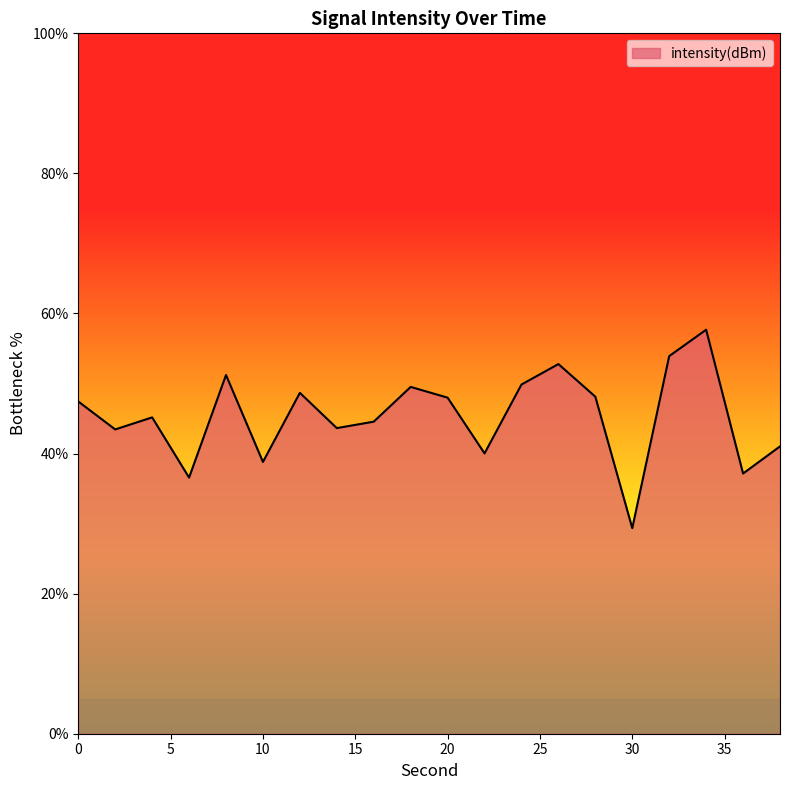

What is the difference between the maximum and minimum values?

28.3